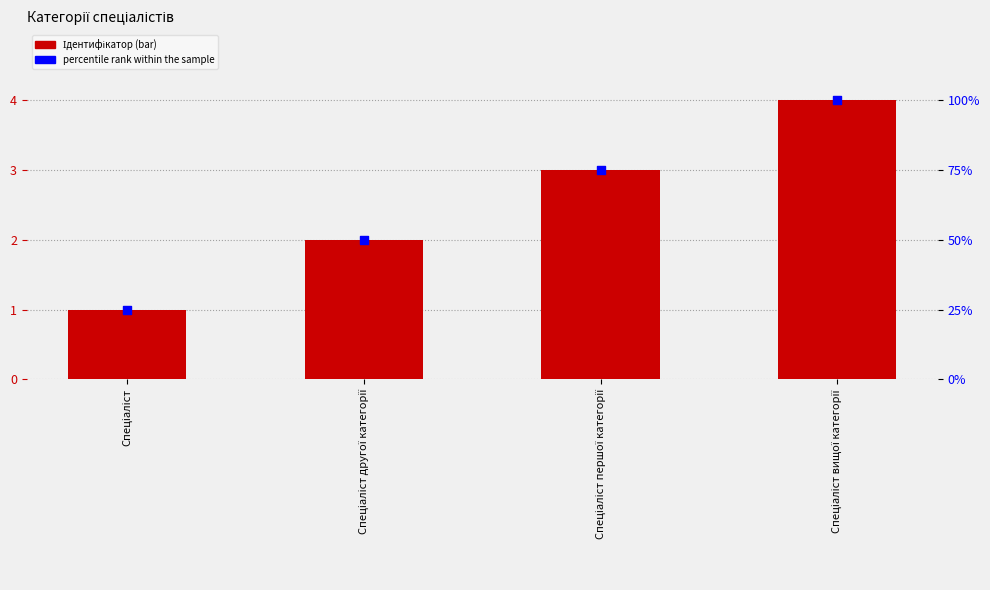

What are all the series names shown in the legend?

Ідентифікатор, percentile rank